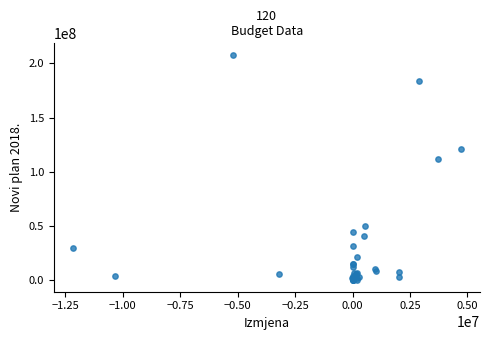

What Y value in the scatter plot is closest to 103996601?

111683855